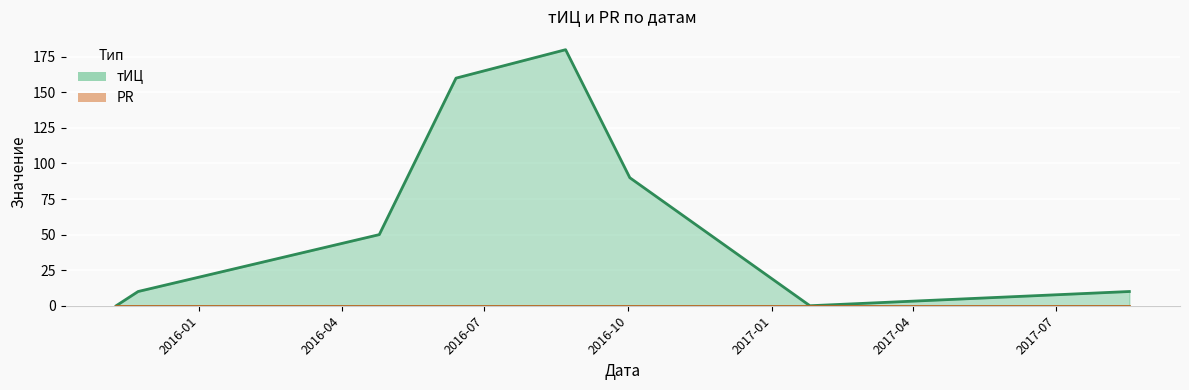

Is it true that the value at 2016-08-22 is 180?

True